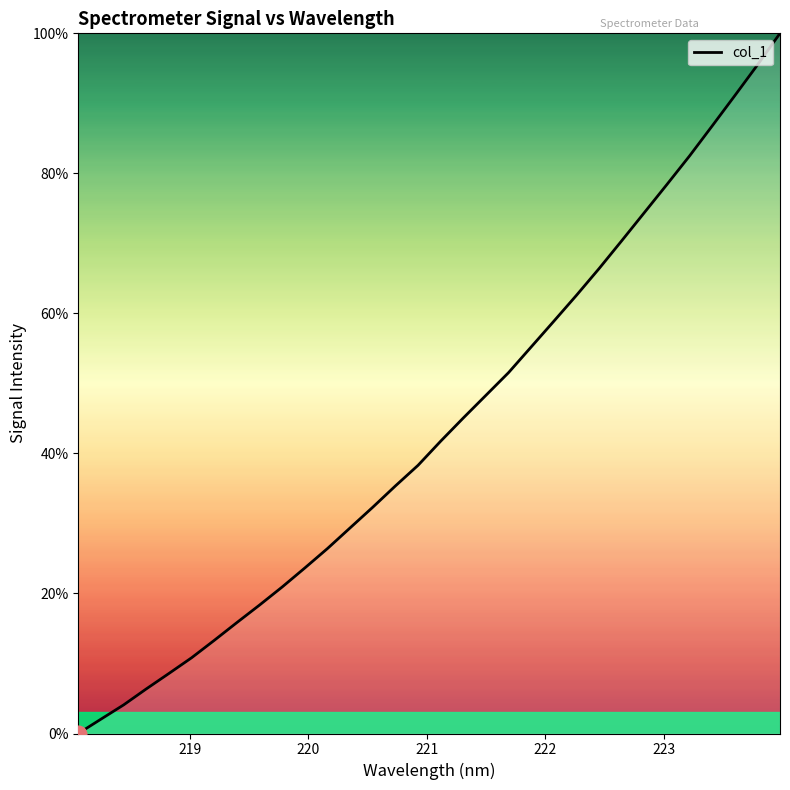

What is the difference between the maximum and minimum values?

100.0